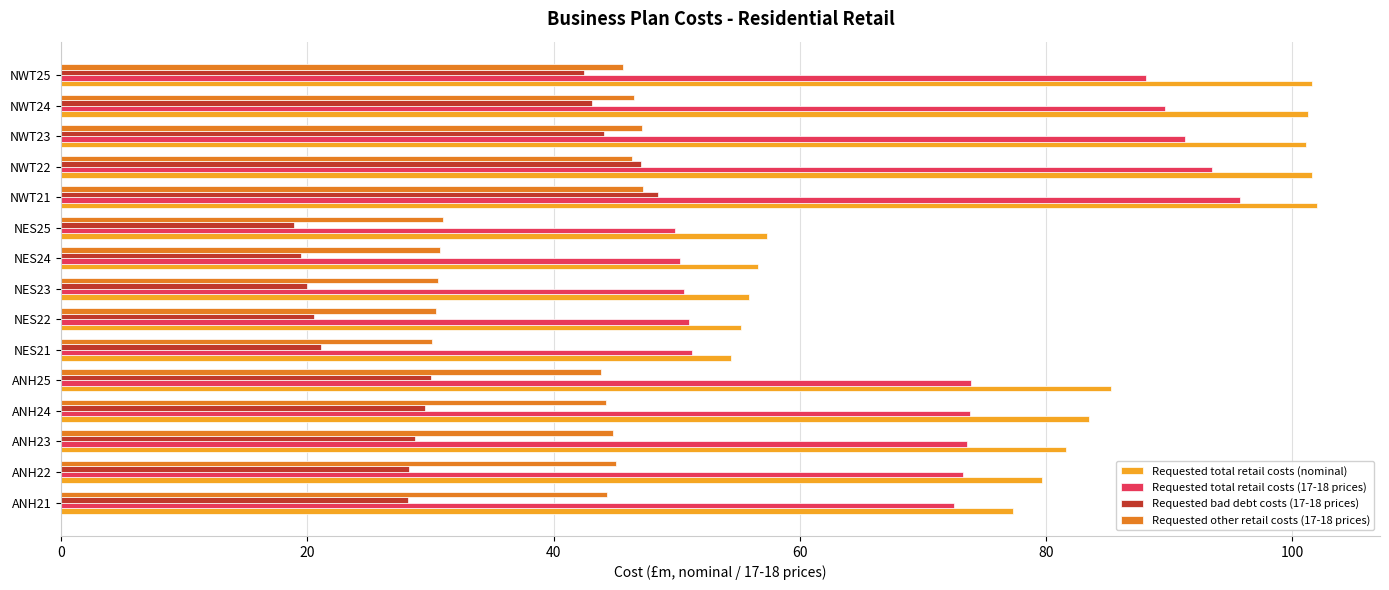

What is the average value of the Requested other retail costs (17-18 prices) series?

40.6